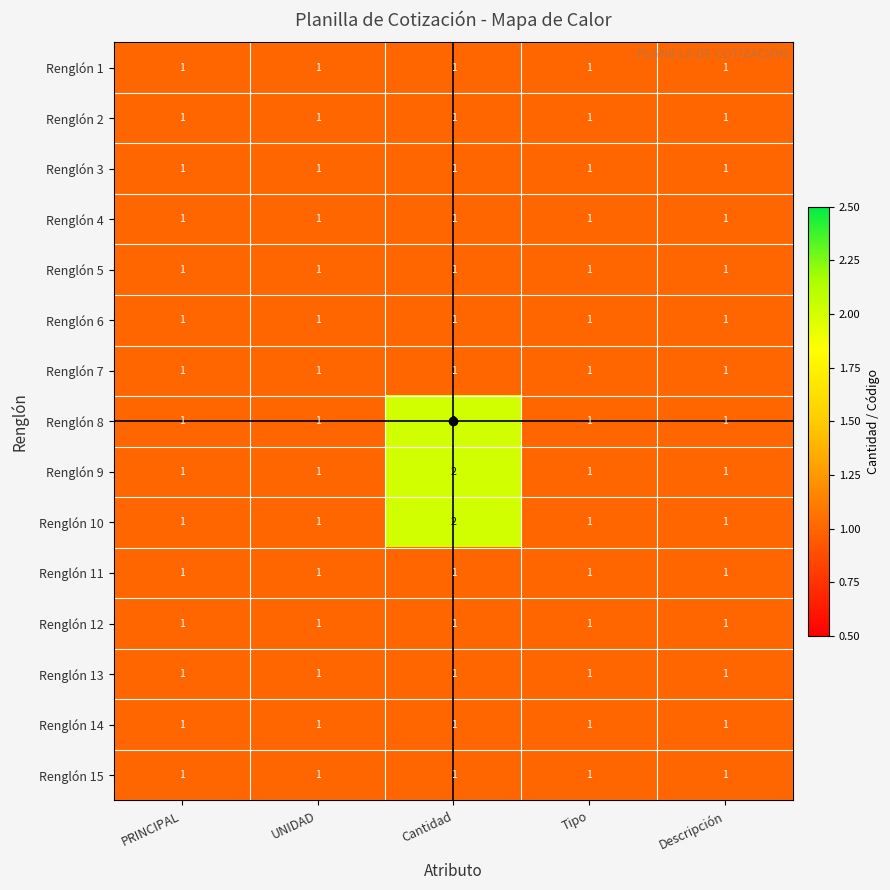

How many Renglón 8 values are between 1 and 2?

5